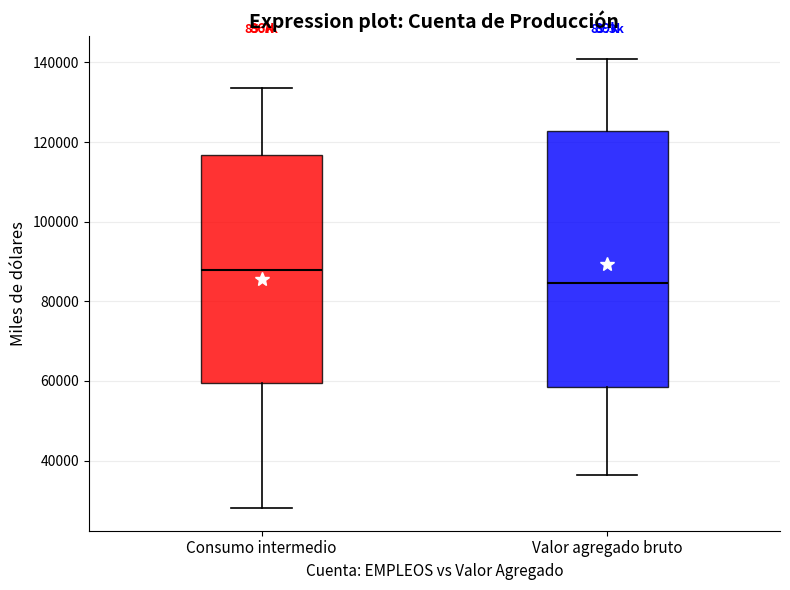

Which box has the highest median line?

Consumo intermedio